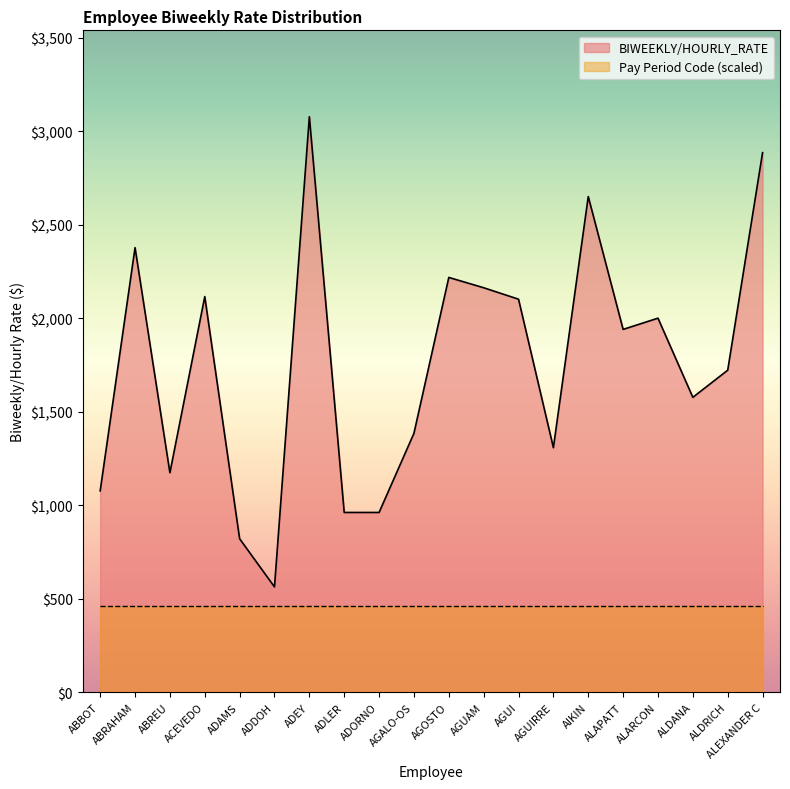

What is the sum of the values at ADEY and ADORNO?

4038.5